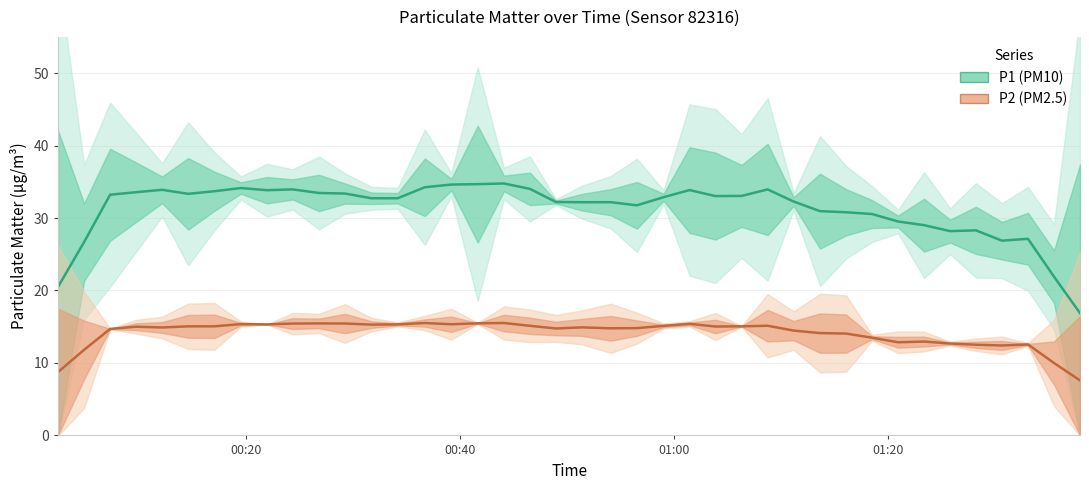

True or false: P1 and P2 cross at least once.

False